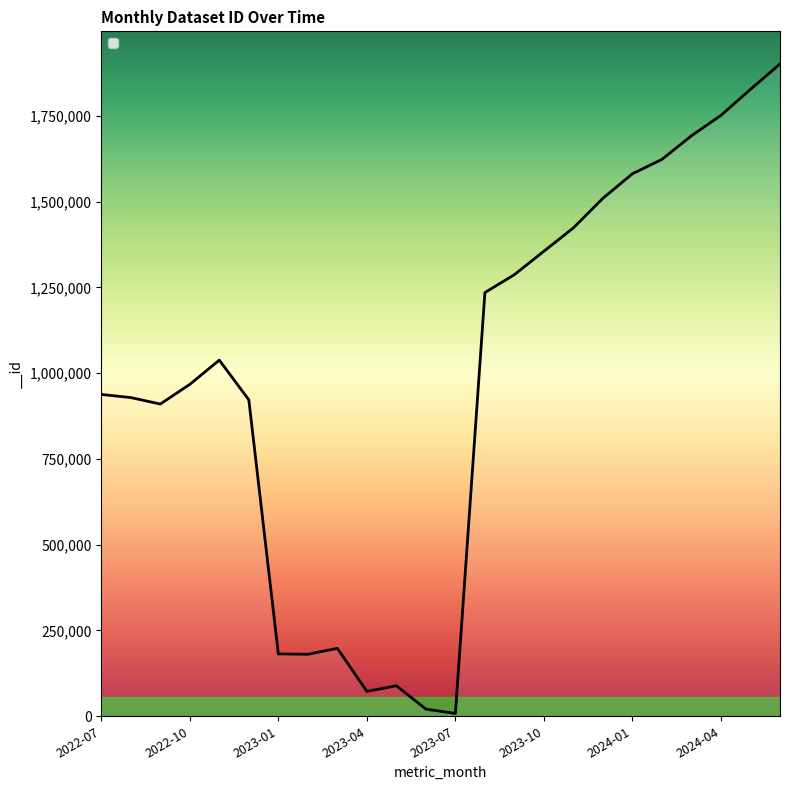

What is the maximum value shown in the chart?

1900984